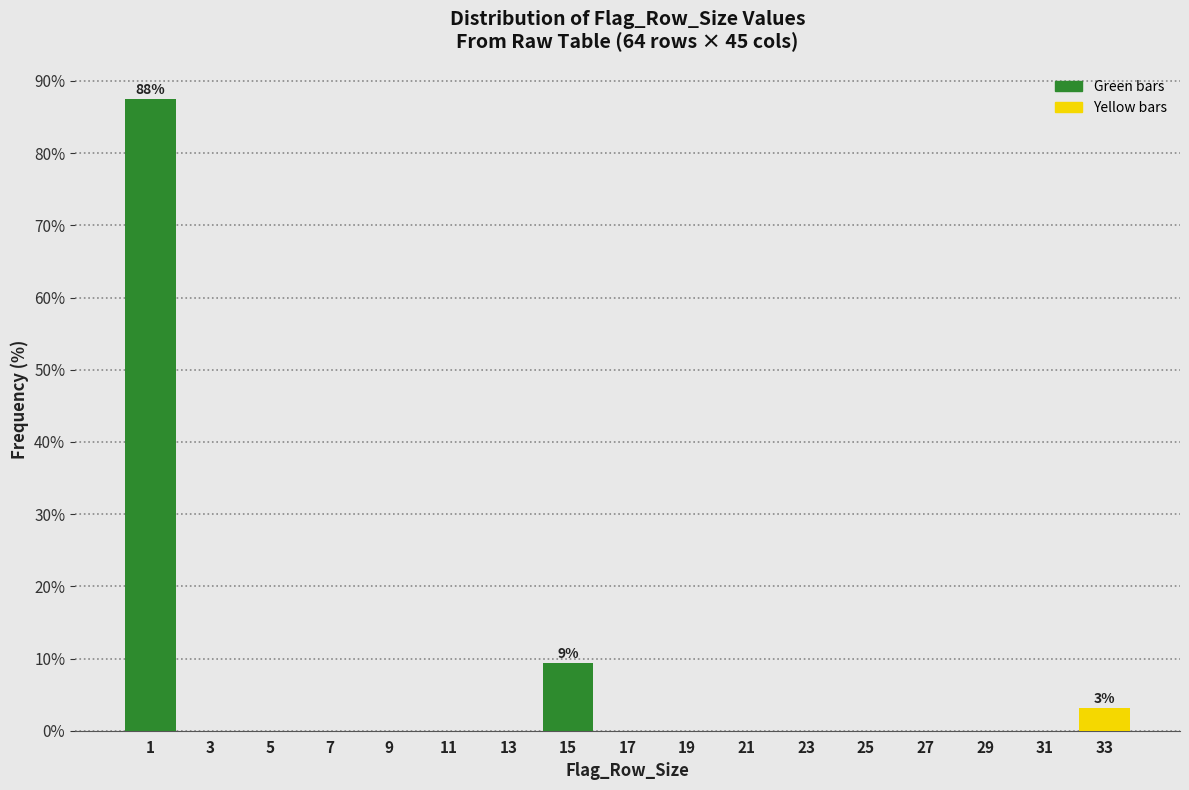

Reading left to right, extract all data points from this chart.

1=87.5	3=0.0	5=0.0	7=0.0	9=0.0	11=0.0	13=0.0	15=9.4	17=0.0	19=0.0	21=0.0	23=0.0	25=0.0	27=0.0	29=0.0	31=0.0	33=3.1